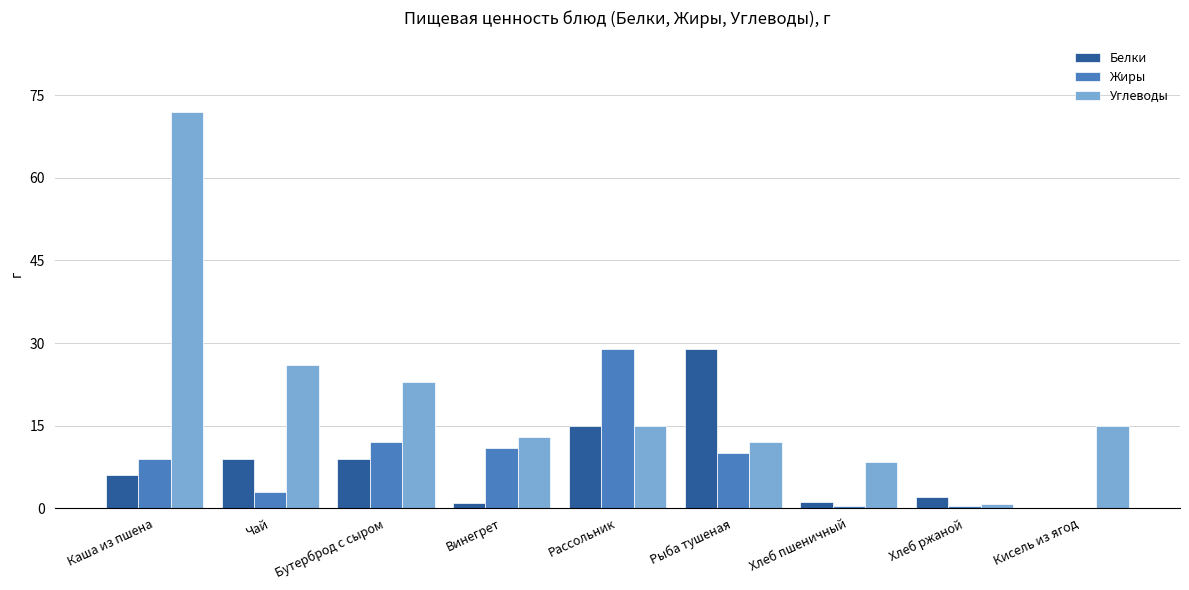

What is the sum of all Жиры values?

74.8